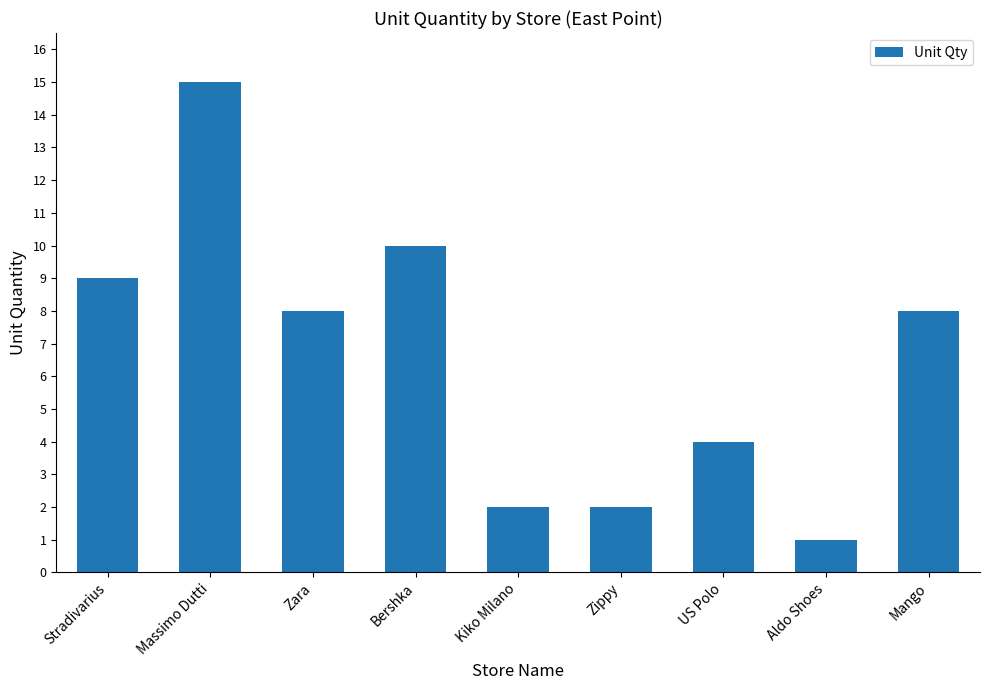

Reading right to left, what are all the values shown in this chart?

8	1	4	2	2	10	8	15	9